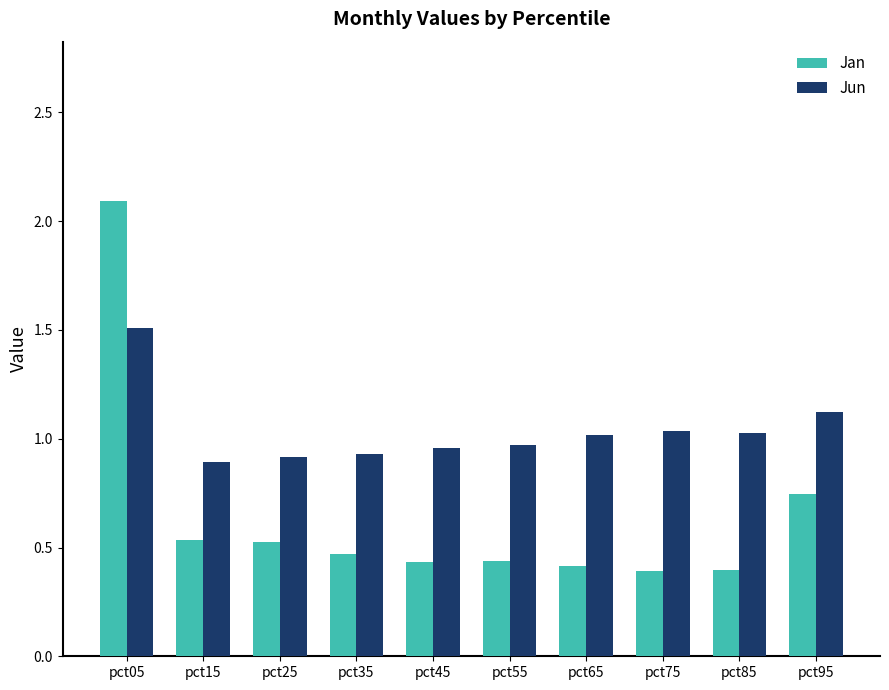

Rank the series by their maximum value, from lowest to highest.

Jun, Jan